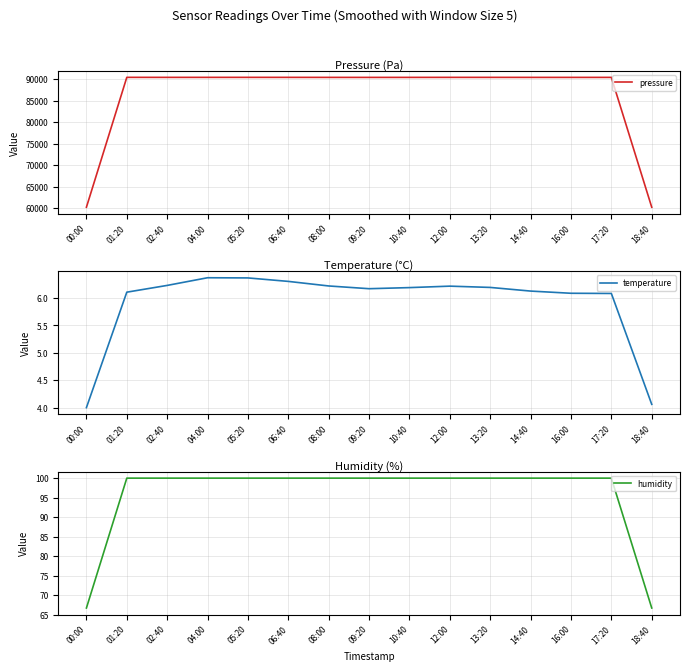

At how many categories does at least one series exceed 20449?

15